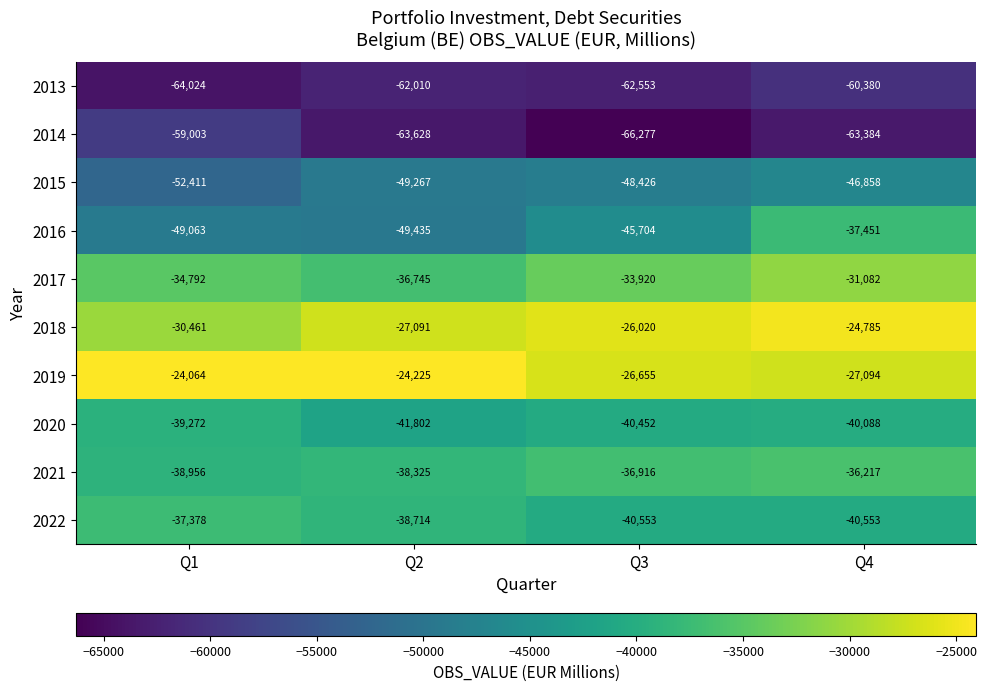

Rank the series by their maximum value, from highest to lowest.

2019, 2018, 2017, 2021, 2022, 2016, 2020, 2015, 2014, 2013